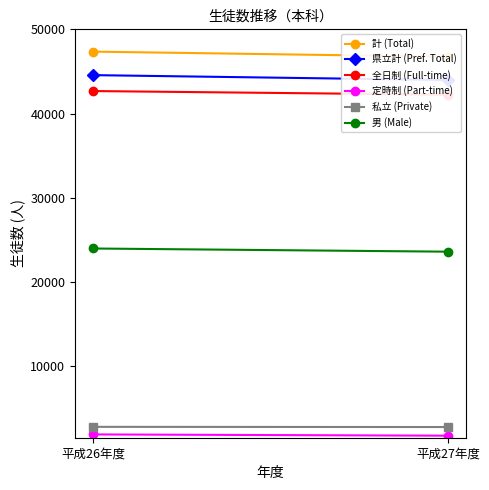

What is the difference between the maximum and minimum values in the 男 (Male) series?

378